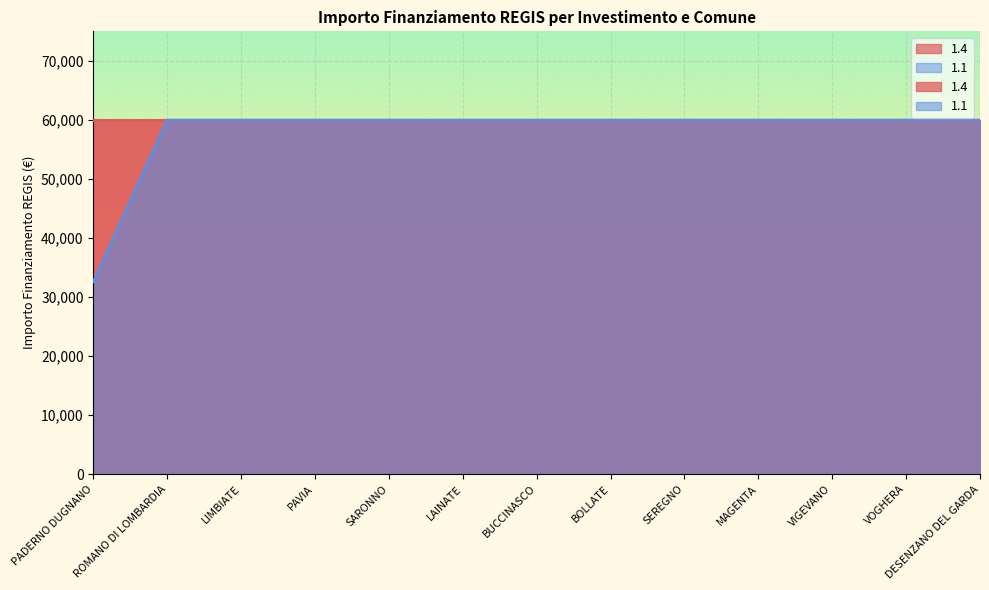

Reading left to right, list all the values displayed in this chart.

PADERNO DUGNANO=32589	ROMANO DI LOMBARDIA=59966	LIMBIATE=59966	PAVIA=59966	SARONNO=59966	LAINATE=59966	BUCCINASCO=59966	BOLLATE=59966	SEREGNO=59966	MAGENTA=59966	VIGEVANO=59966	VOGHERA=59966	DESENZANO DEL GARDA=59966